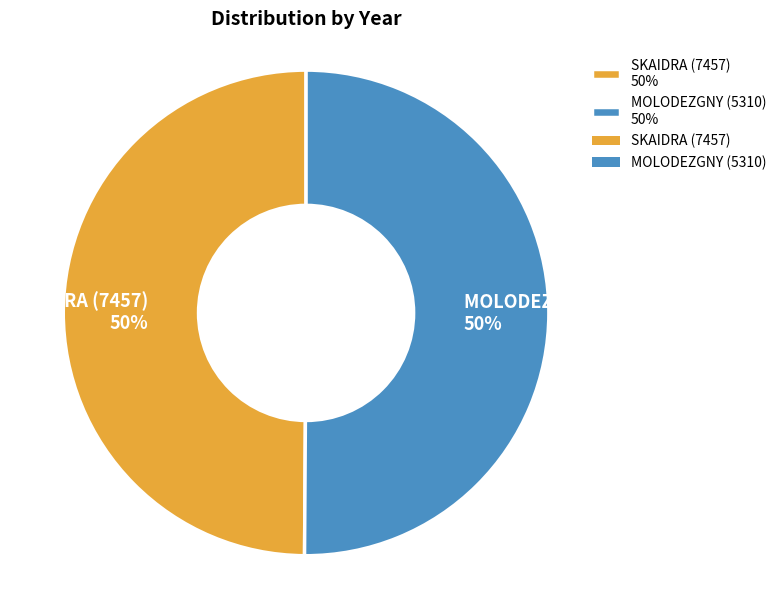

To the nearest percent, what is the average slice percentage?

50%